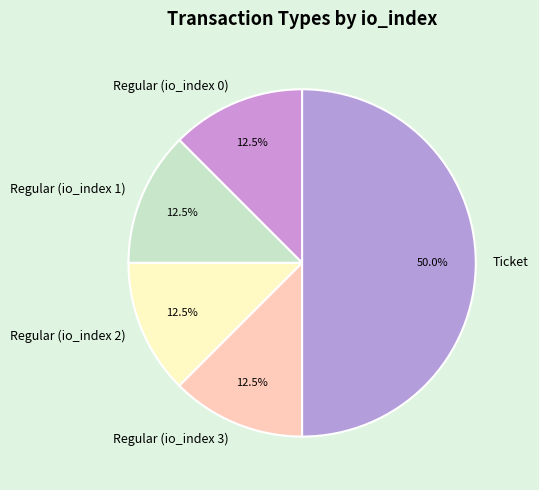

What is the ratio of the value at Regular (io_index 3) to the value at Regular (io_index 0)?

1.0